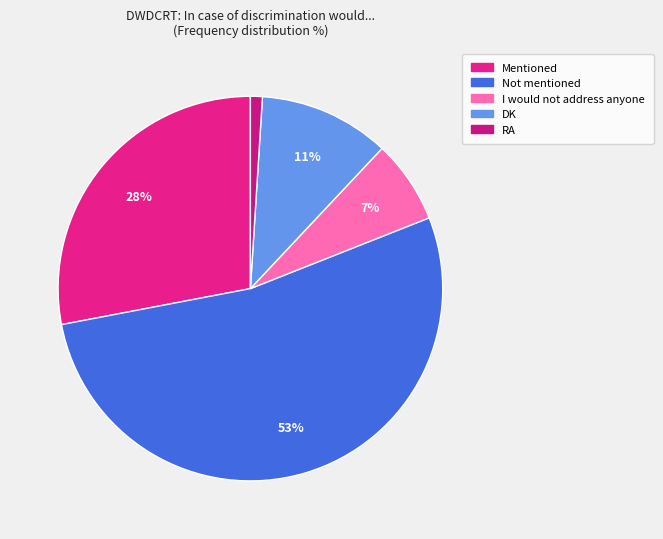

Do I would not address anyone and Mentioned together represent more than half of the pie?

No